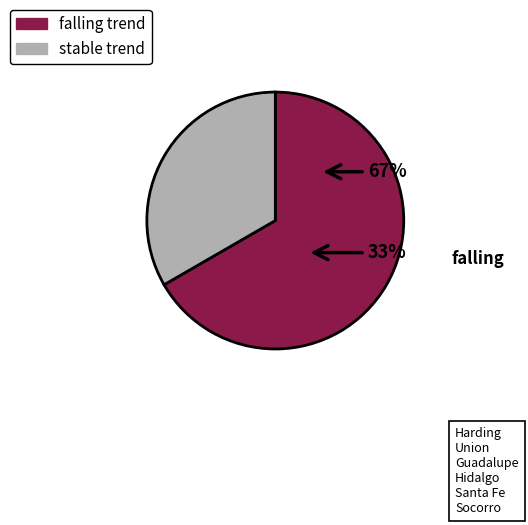

Which has a higher value, falling or stable?

falling